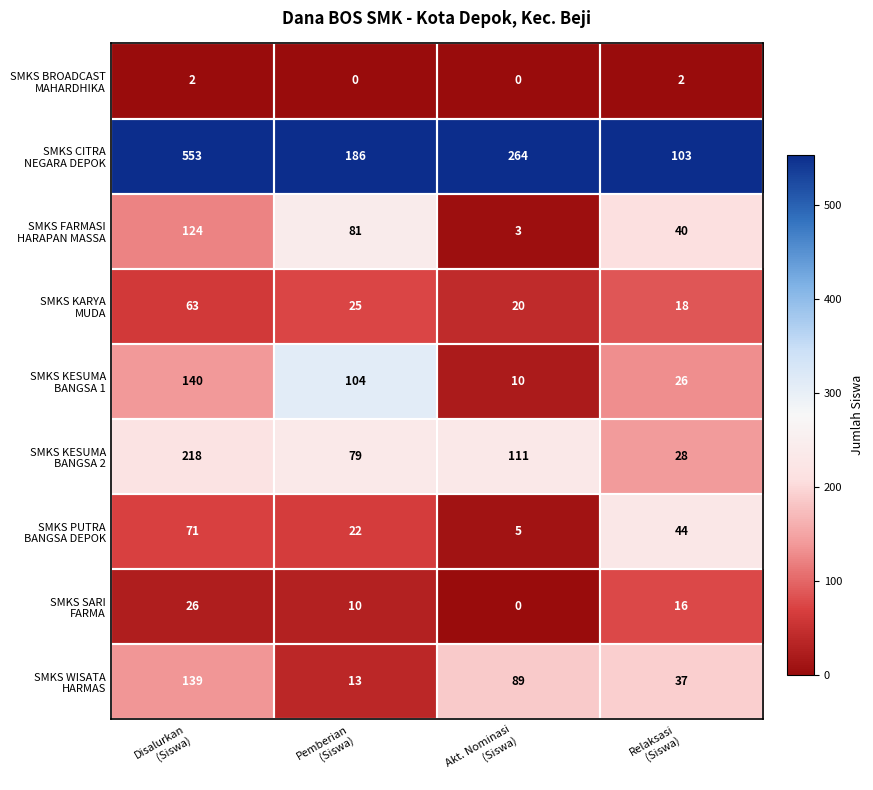

What is the greatest value displayed?

553